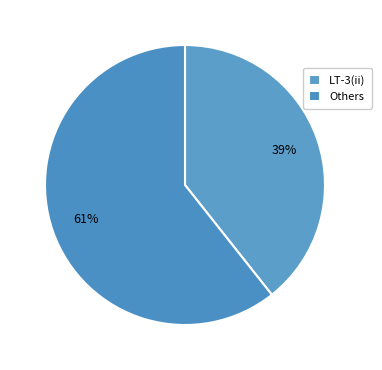

How many segments does this pie chart have?

2